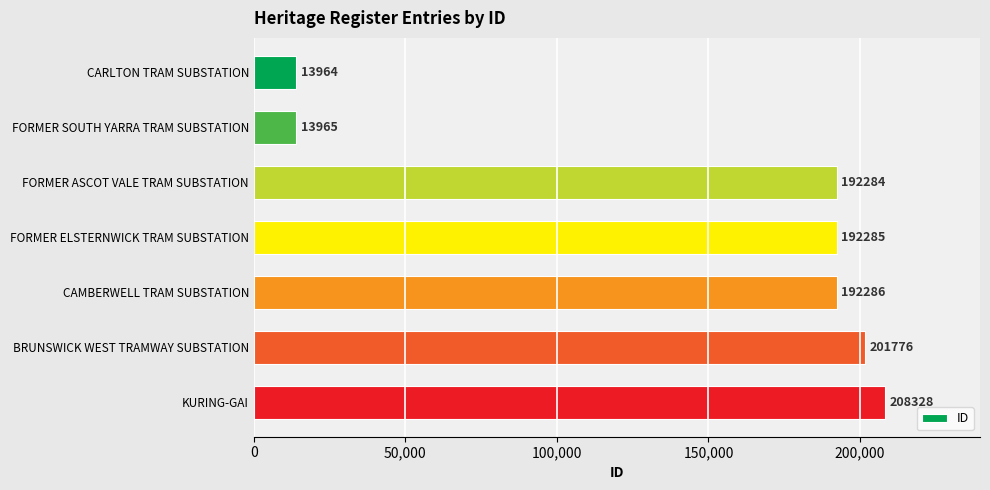

Reading bottom to top, list all the values displayed in this chart.

KURING-GAI=208328	BRUNSWICK WEST TRAMWAY SUBSTATION=201776	CAMBERWELL TRAM SUBSTATION=192286	FORMER ELSTERNWICK TRAM SUBSTATION=192285	FORMER ASCOT VALE TRAM SUBSTATION=192284	FORMER SOUTH YARRA TRAM SUBSTATION=13965	CARLTON TRAM SUBSTATION=13964